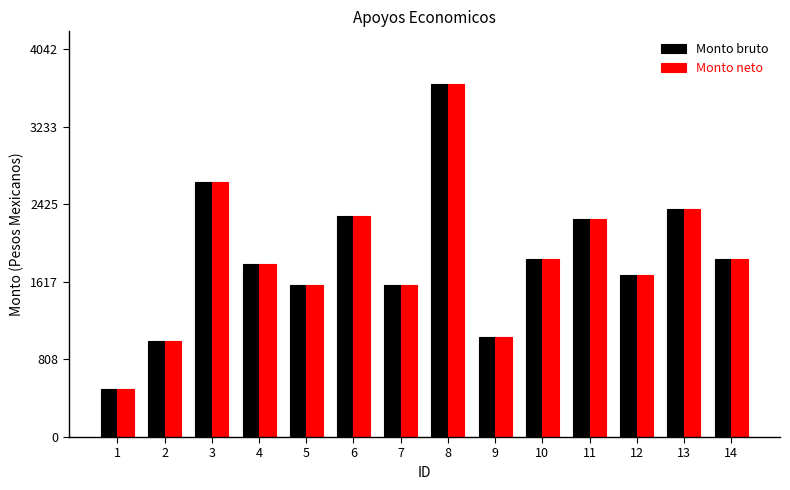

The Monto bruto series shows 3764.5 at 13. True or false?

False